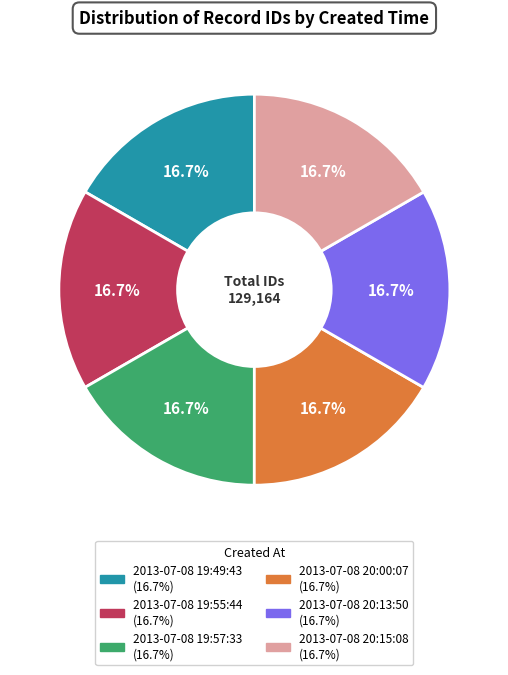

Is it true that 2013-07-08 20:15:08 is 17% of the pie?

True